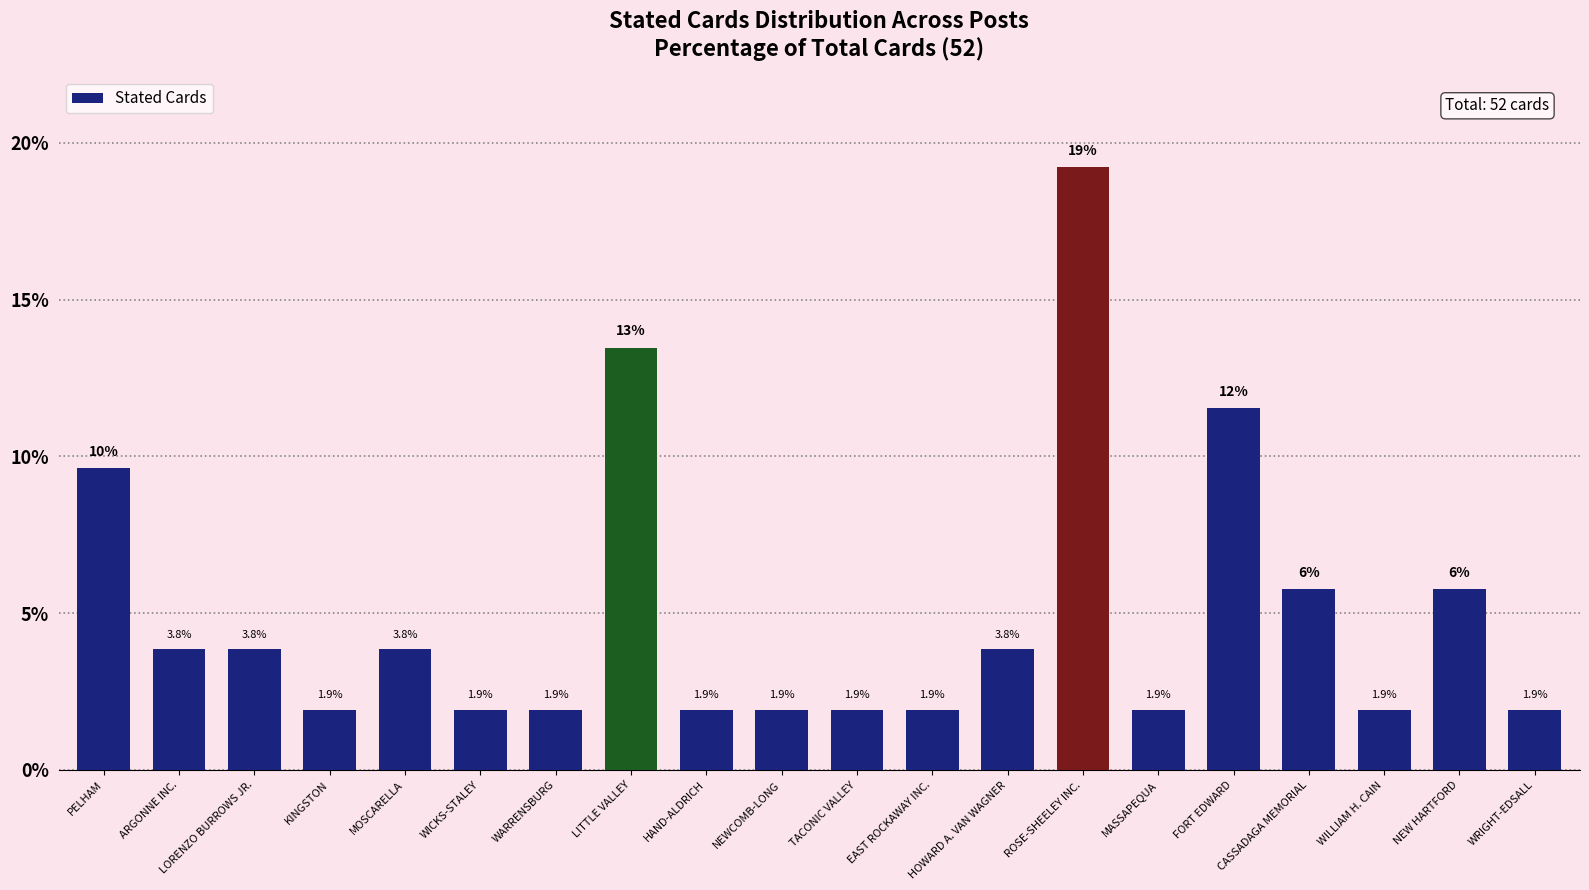

Read the value at LORENZO BURROWS JR..

3.8